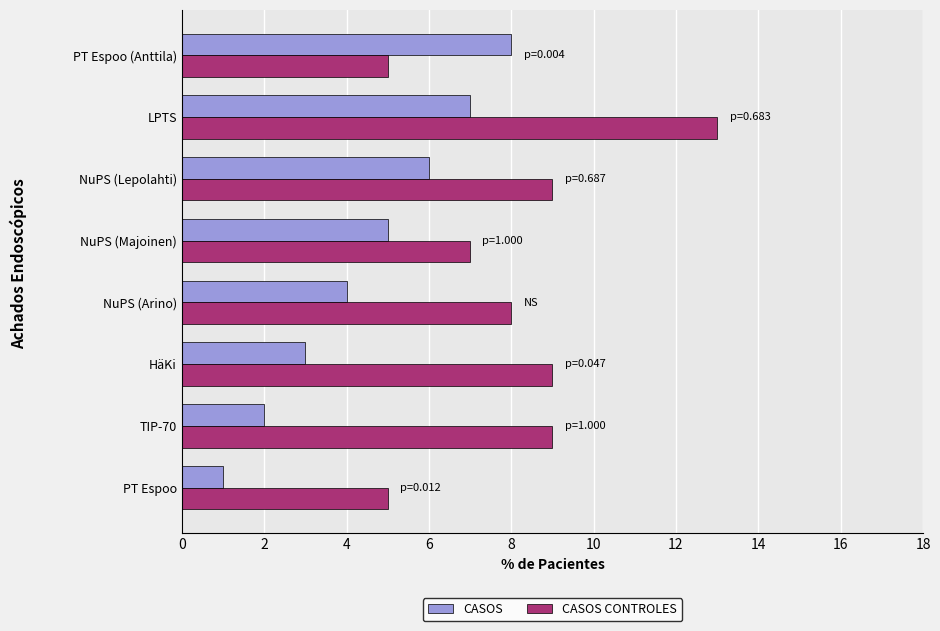

Which series changed the most between NuPS (Lepolahti) and PT Espoo (Anttila)?

CASOS CONTROLES